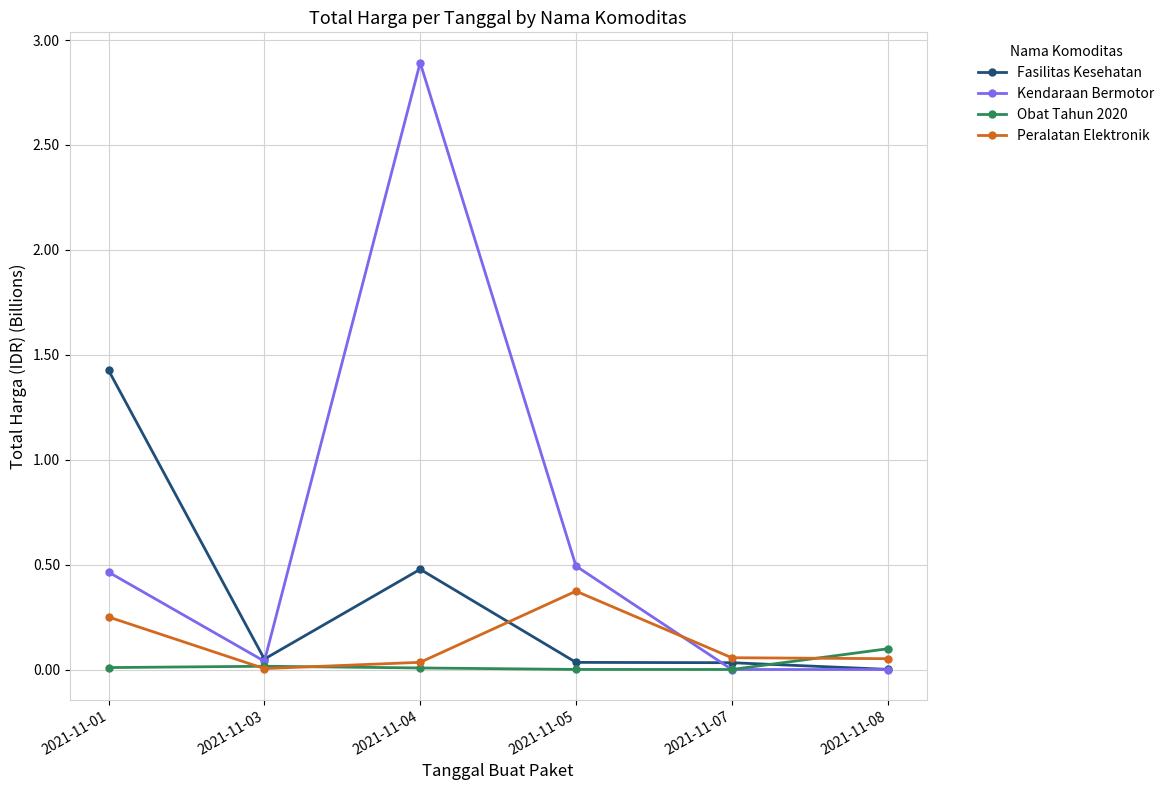

What is the sum of the Peralatan Elektronik values at 2021-11-05 and 2021-11-04?

0.4